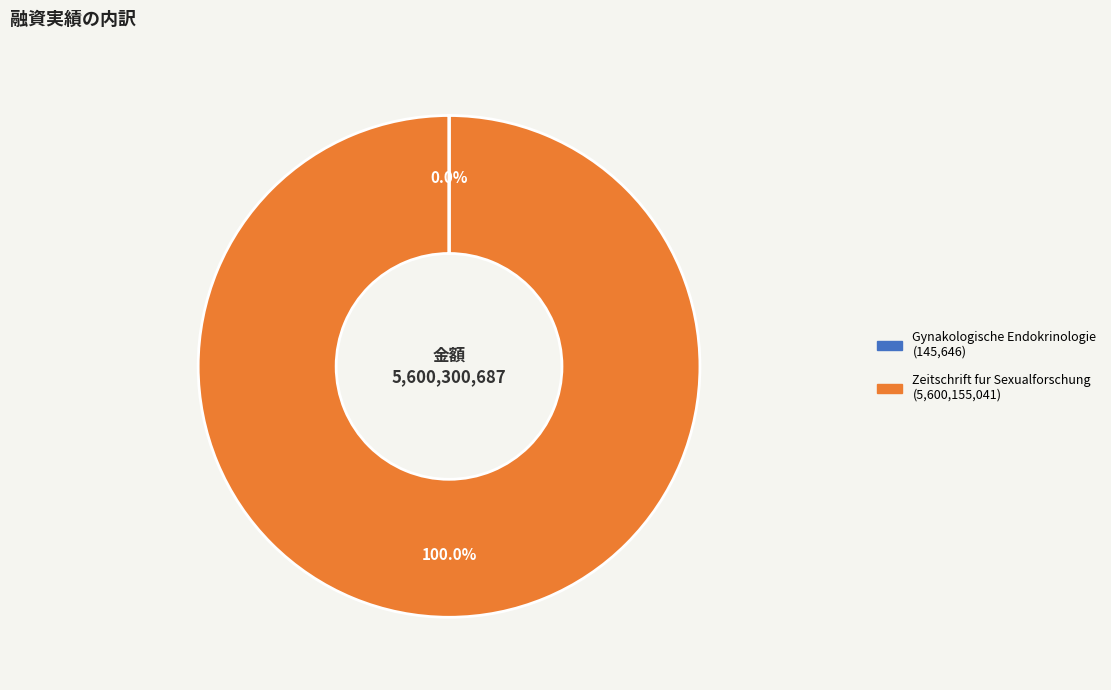

What is the largest slice in the pie chart?

Zeitschrift fur Sexualforschung